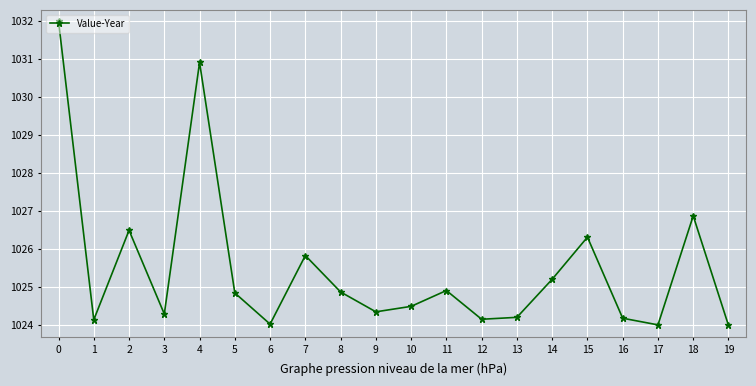

At which category does the data reach its first local peak?

2